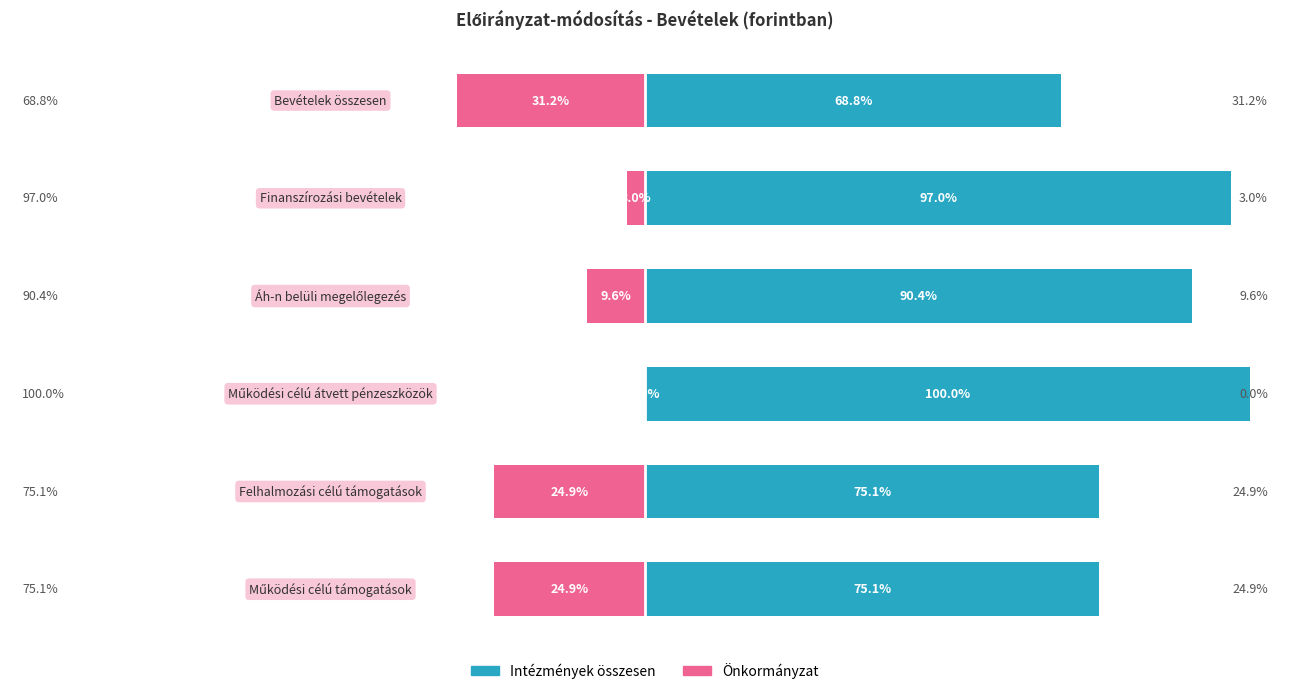

What is the value of the Önkormányzat bar at the 2nd from the left?

-24.9